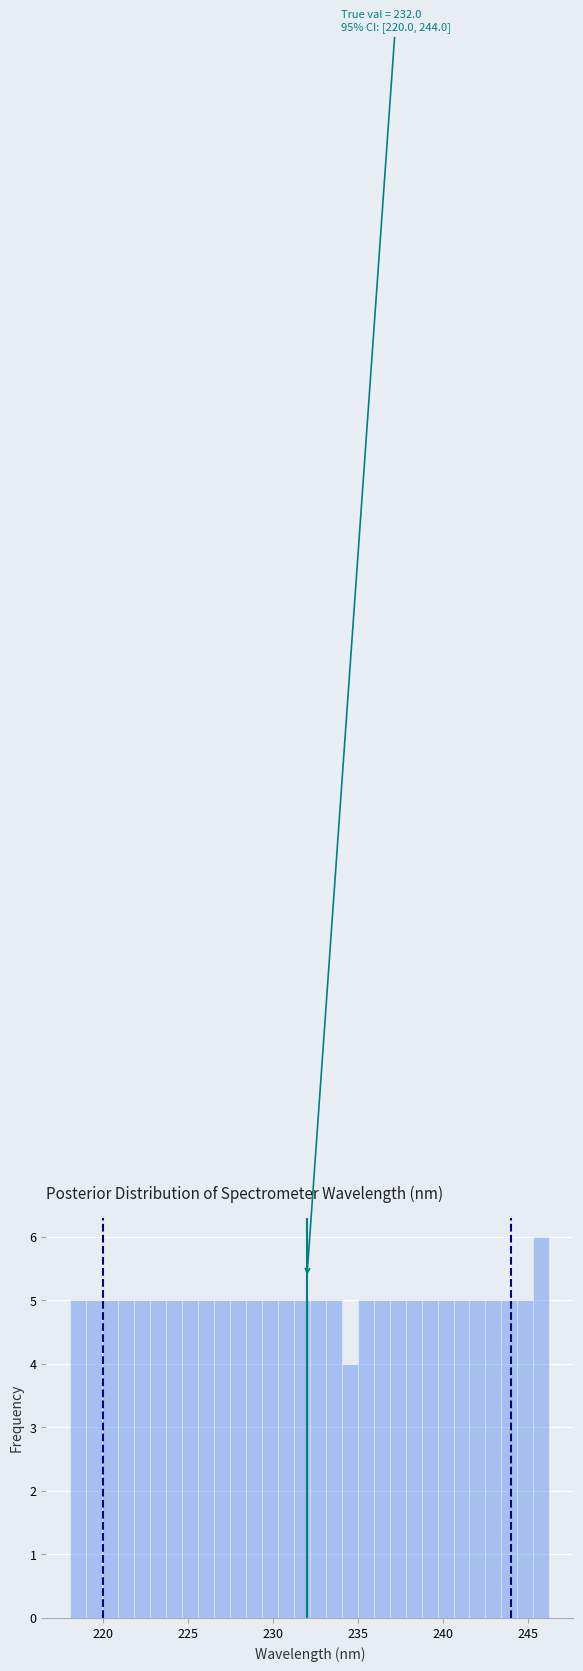

Around what value on the x-axis is the tallest bar? Give the approximate position of its centre, as read against the axis.

246.0